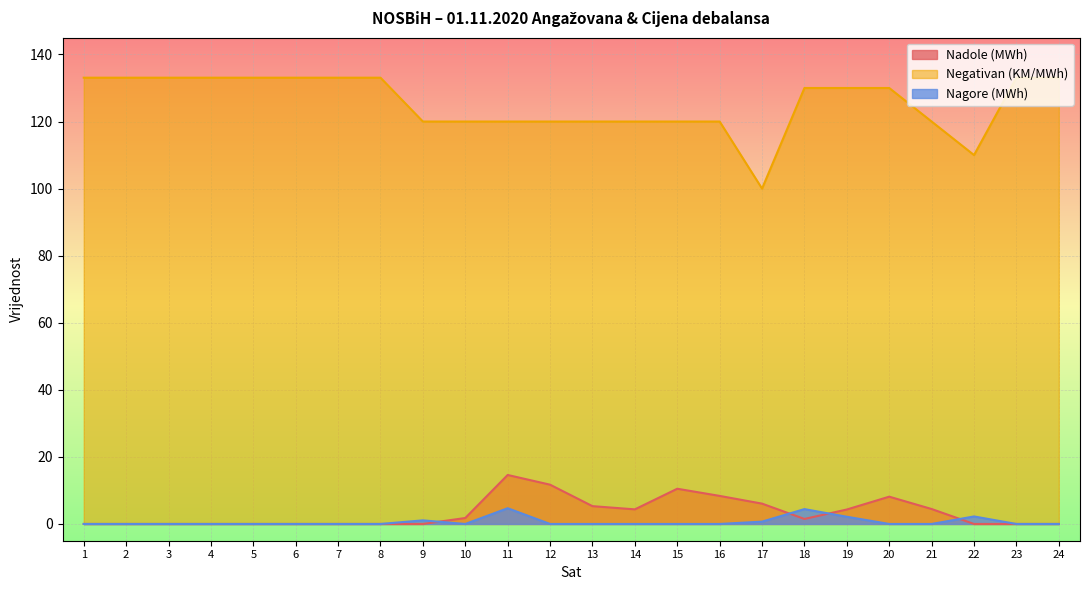

Is the value of Negativan (KM/MWh) at 8 greater than the value of Nagore (MWh) at 19?

Yes